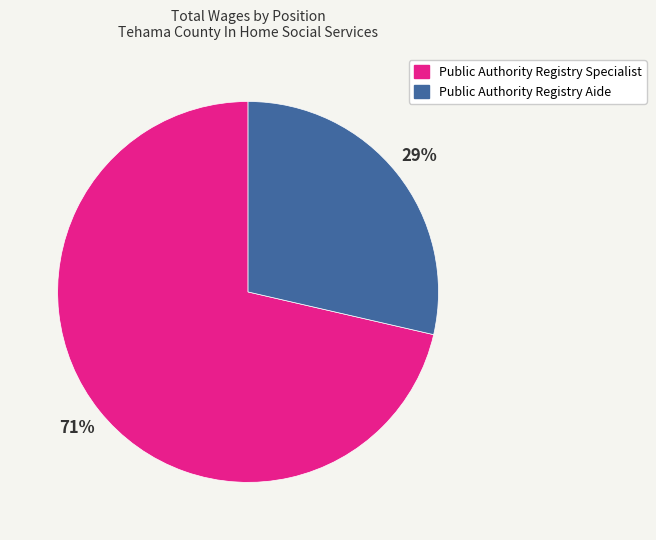

To the nearest percent, what is the average slice percentage?

50%